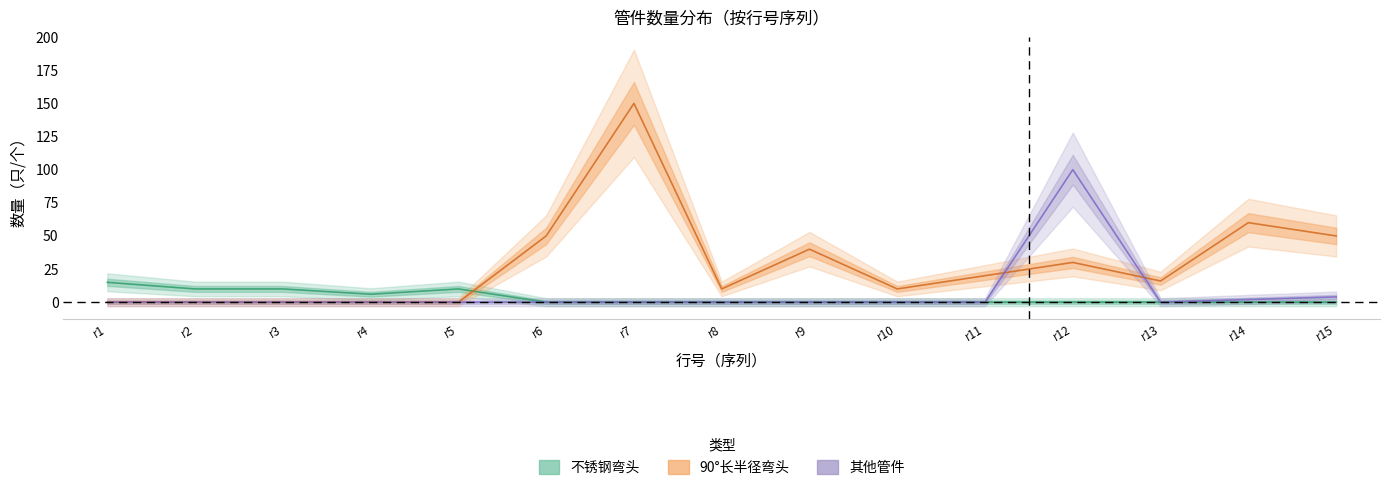

How many values in 不锈钢弯头 are above zero?

5